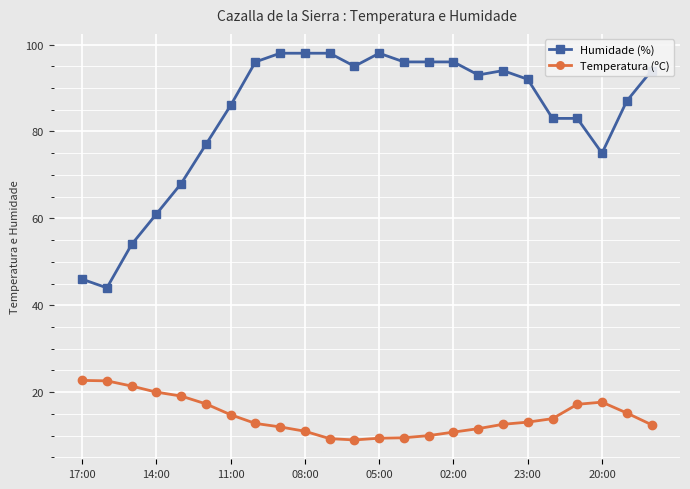

List the series in order of their overall mean, highest first.

Humidade (%), Temperatura (ºC)